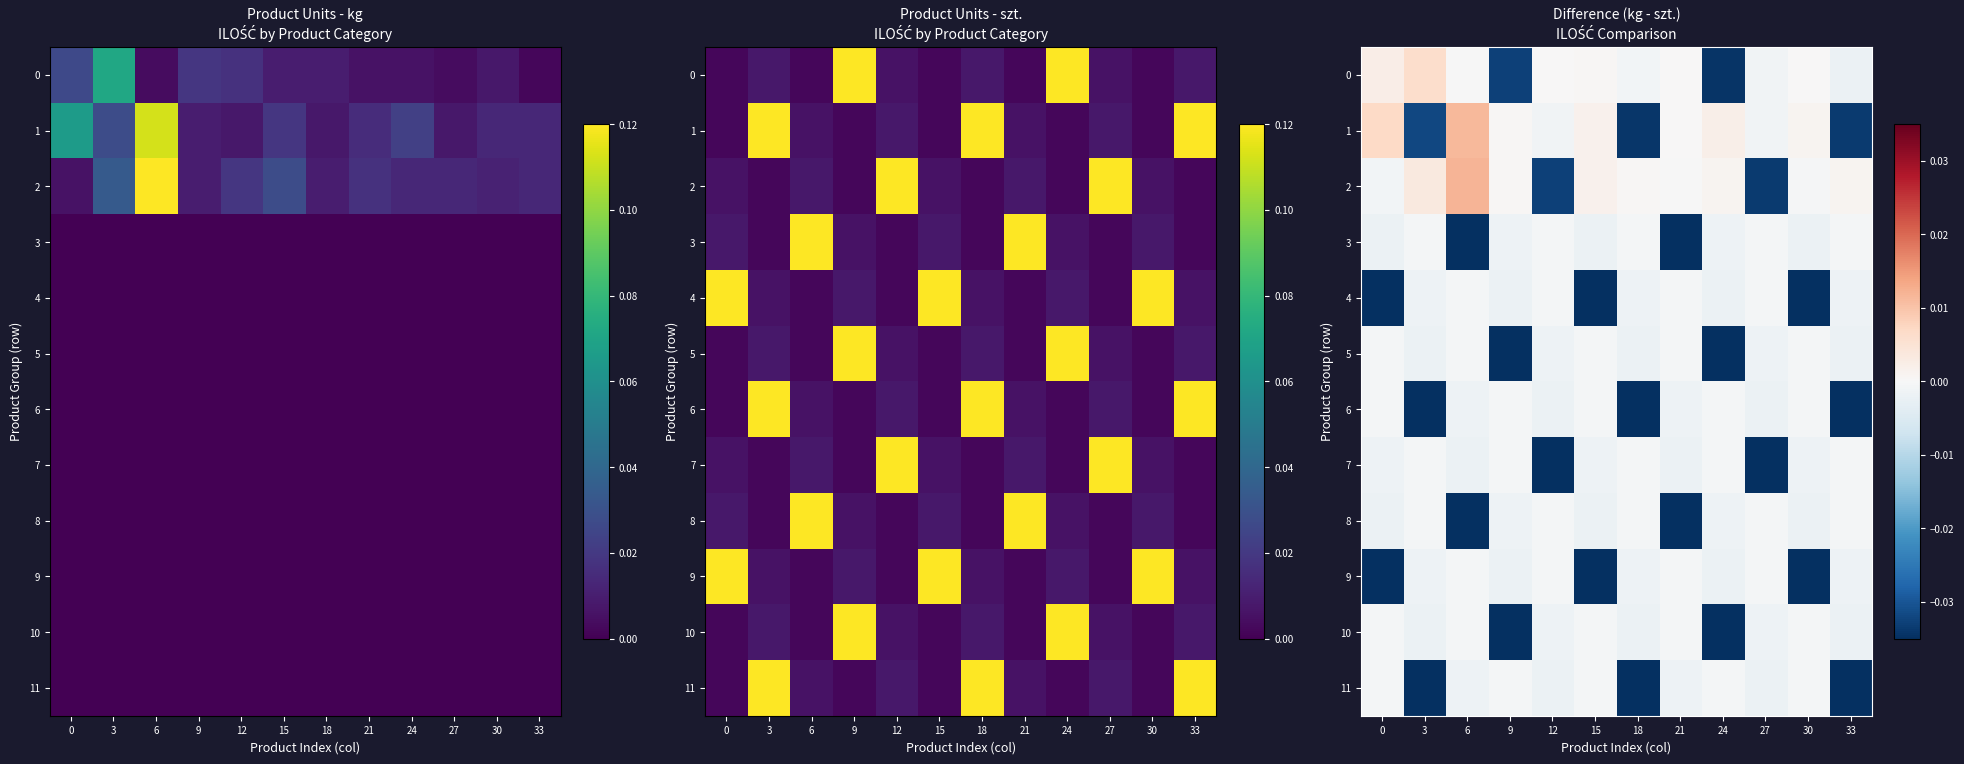

Which series has the largest total across all categories?

2